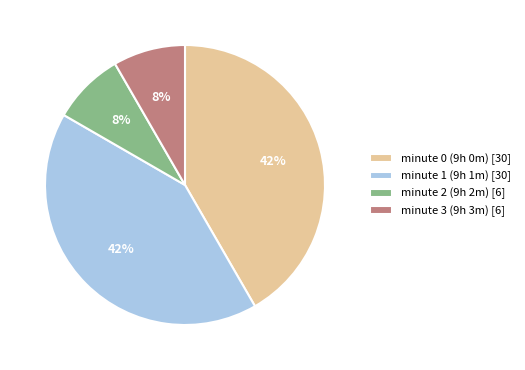

Which has a higher value, minute 3 (9h 3m) [6] or minute 0 (9h 0m) [30]?

minute 0 (9h 0m) [30]